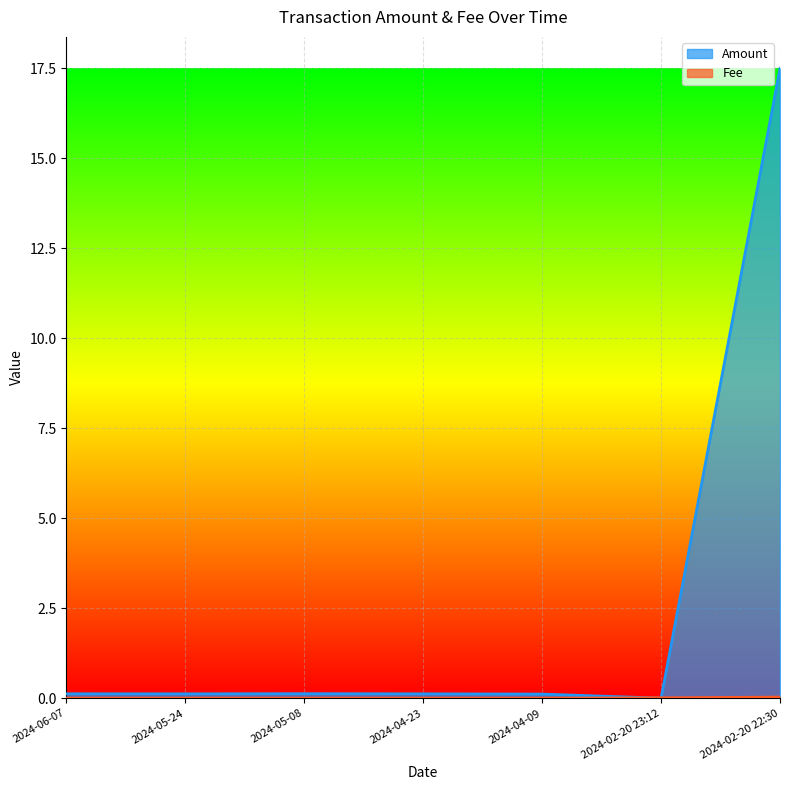

How many lines are shown in the chart?

2